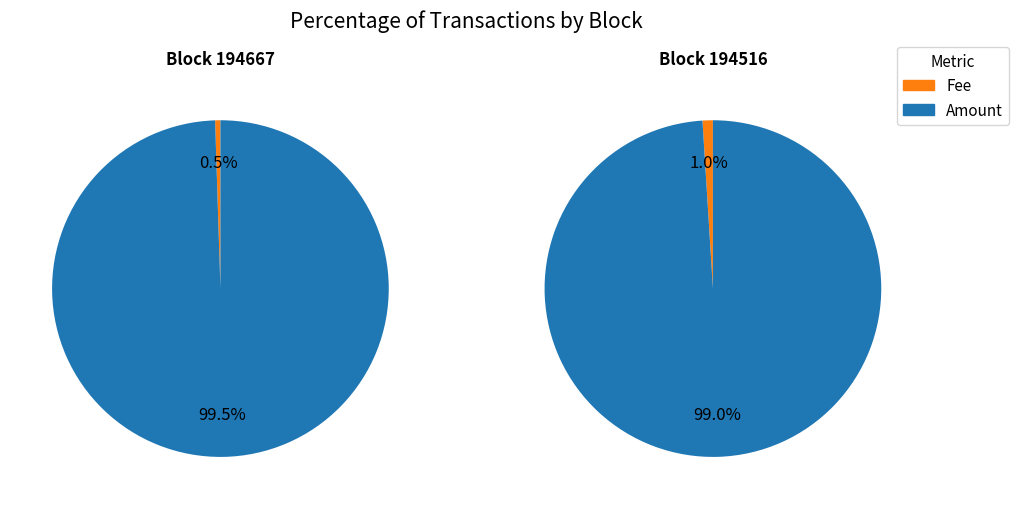

How many slices are in this pie chart?

2